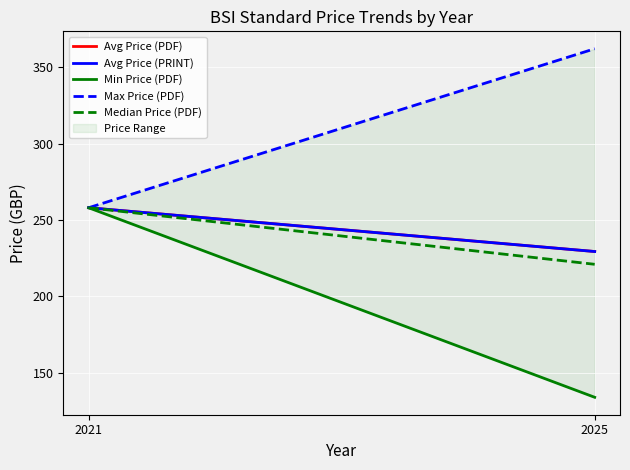

What is the greatest value displayed?

362.0